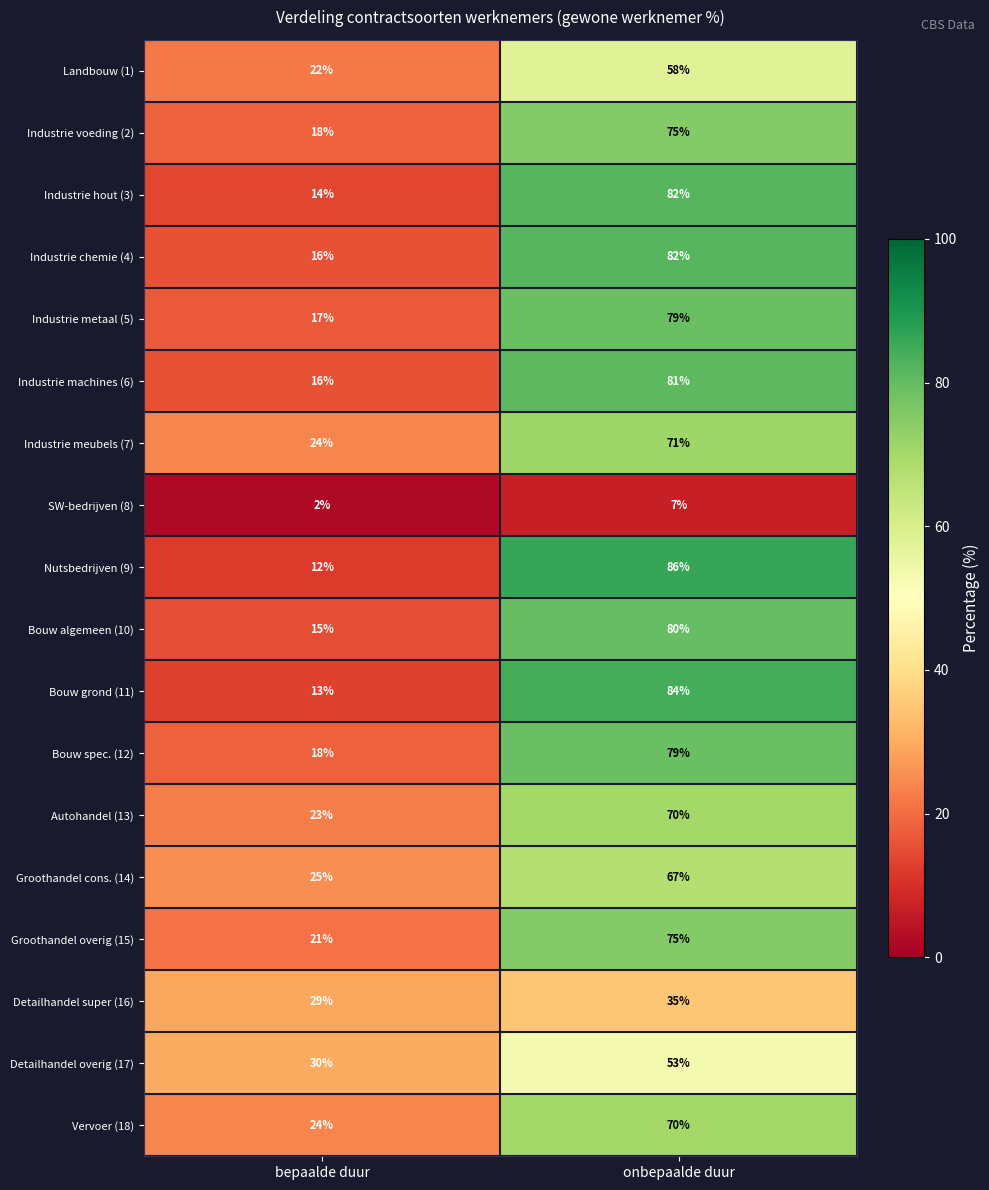

Which category has the lowest value across all series?

bepaalde duur